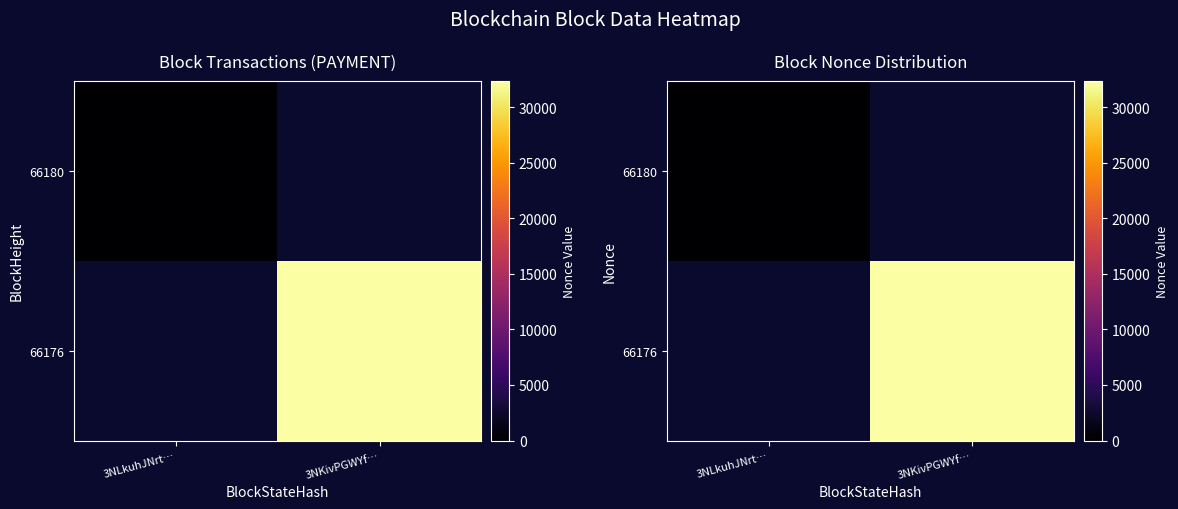

Is the value of 66180 at 3NKivPGWYf… greater than the value of 66176 at 3NLkuhJNrt…?

No